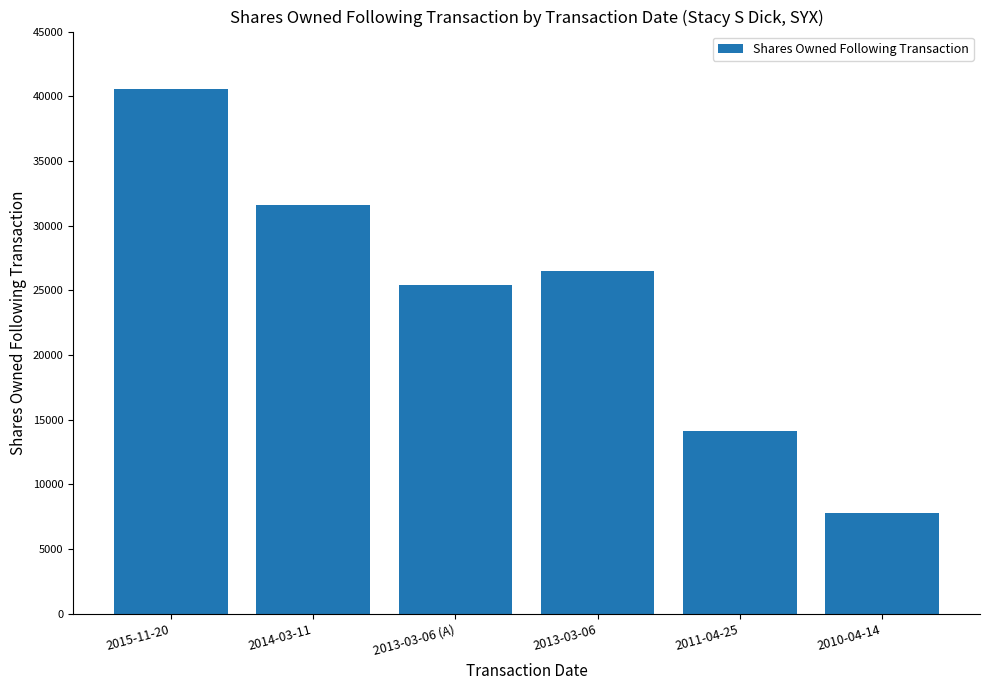

What is the change in value from 2014-03-11 to 2013-03-06?

-5047